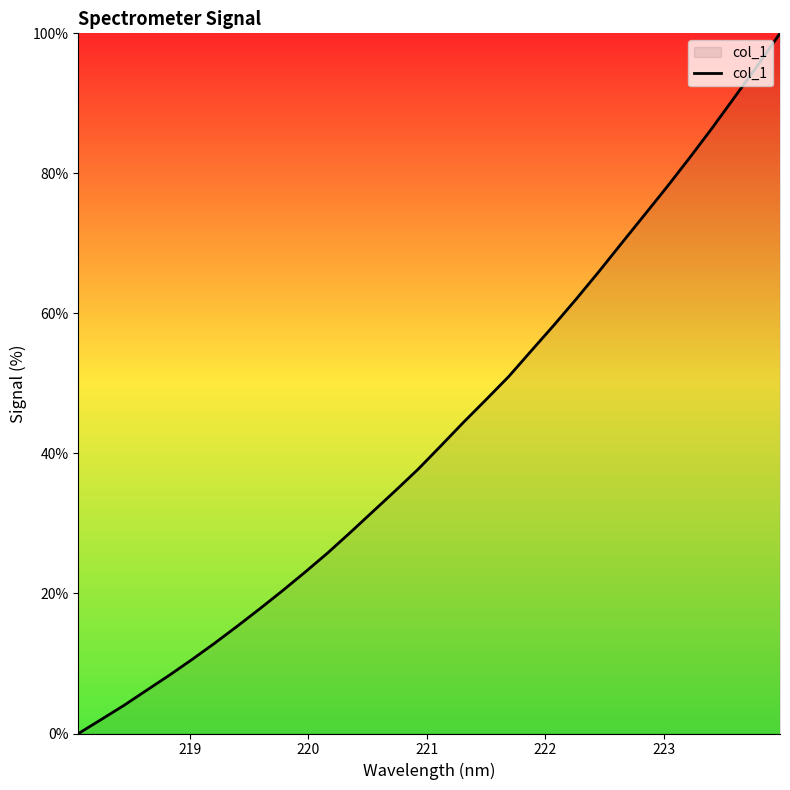

What is the maximum value shown in the chart?

100.0